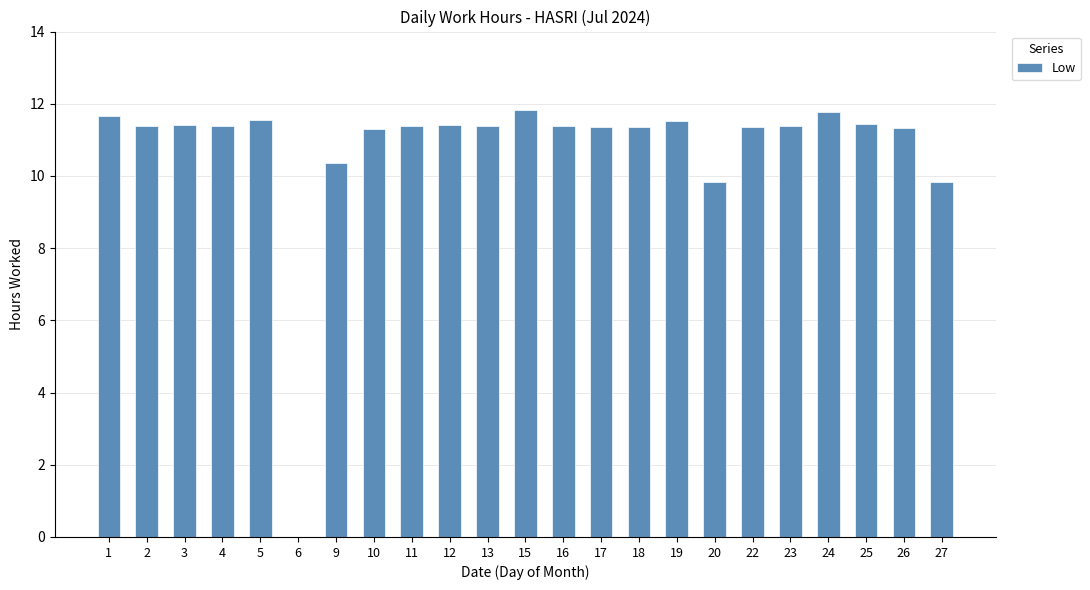

Are the bars grouped side by side (vs. stacked)?

No